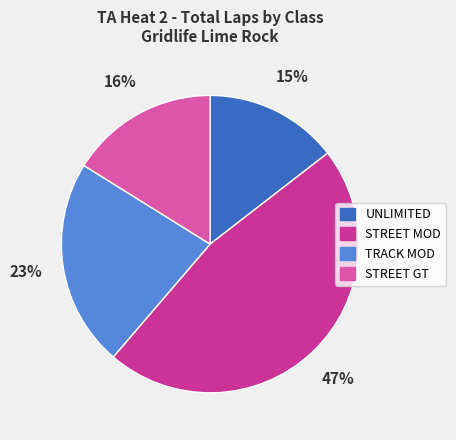

To the nearest percent, what is the average slice percentage?

25%